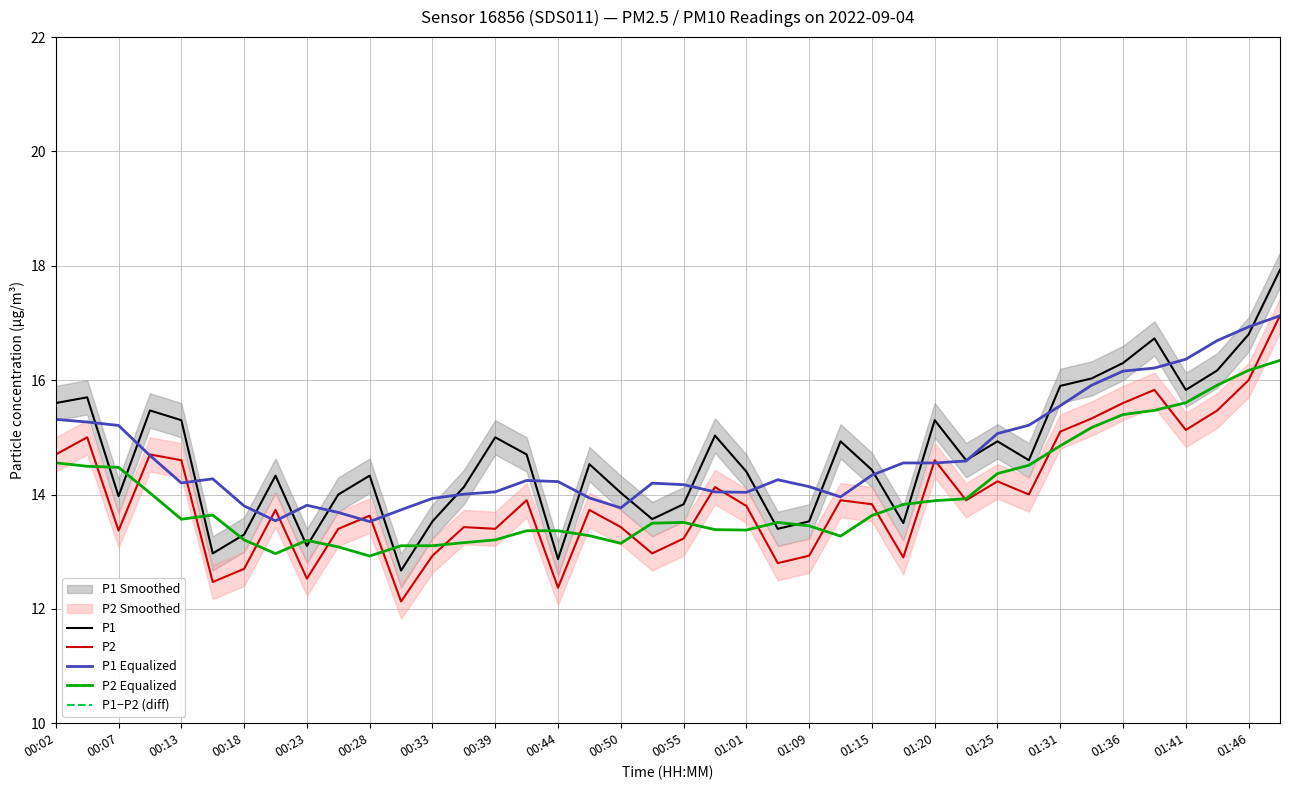

True or false: P1−P2 (diff) and P2 Equalized intersect in this chart.

False